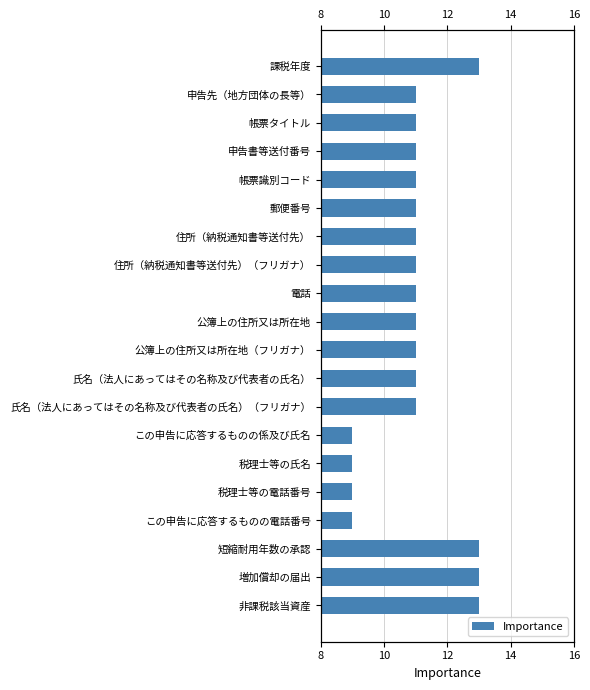

What is the average value?

11